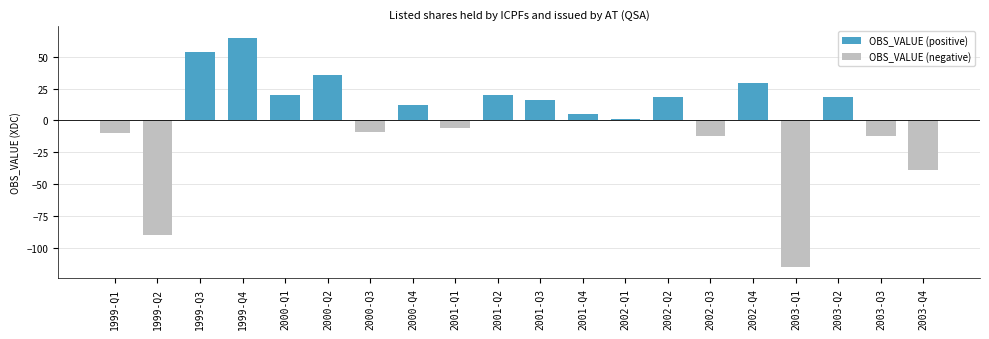

What is the greatest value displayed?

65